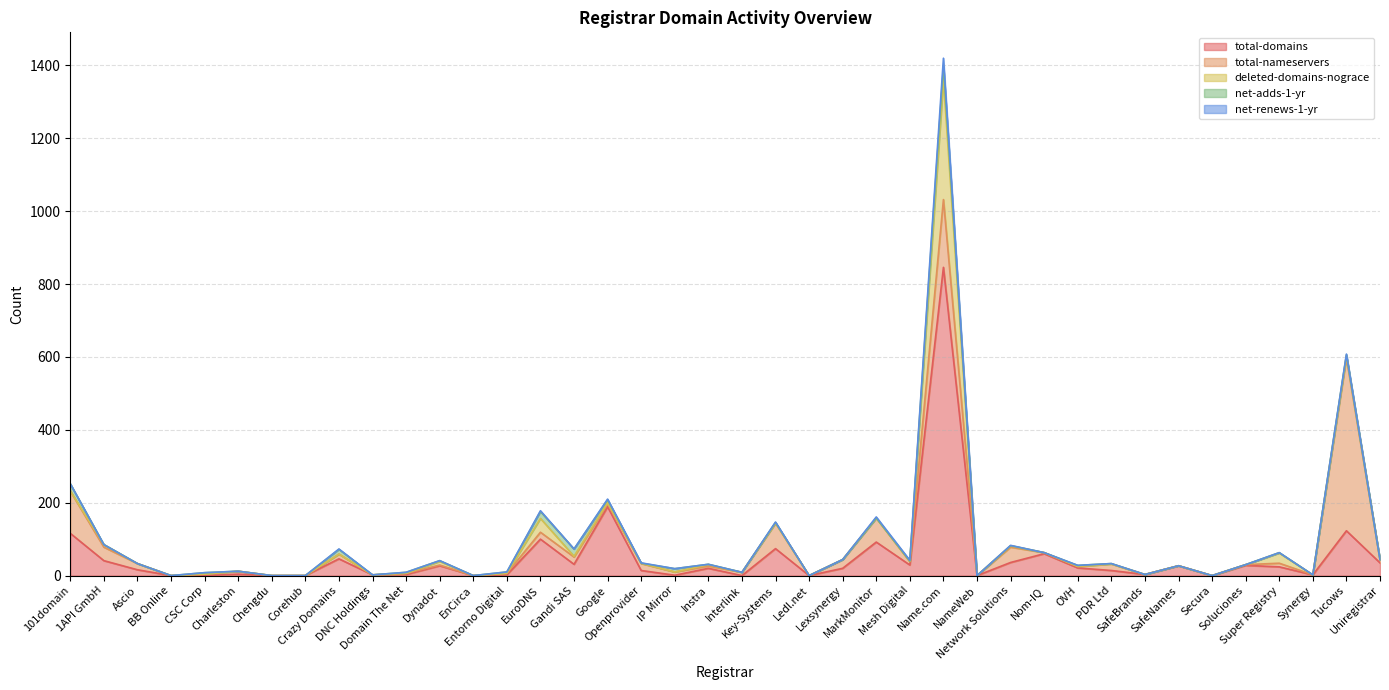

At how many categories does at least one series exceed 267?

2